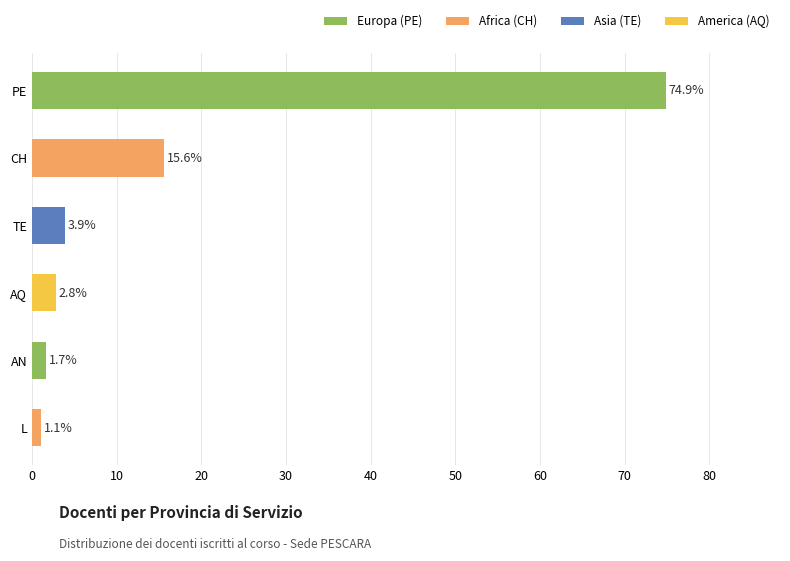

Rank the categories by value from lowest to highest.

L, AN, AQ, TE, CH, PE